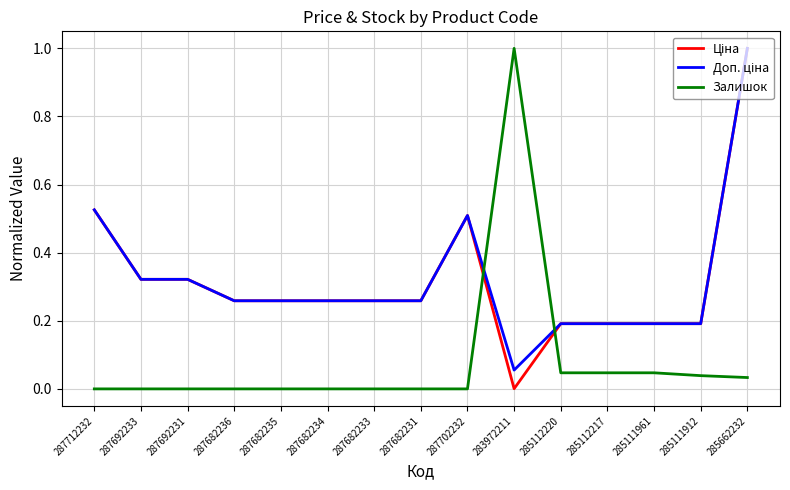

True or false: Залишок has a value of 0.0 at 287692233.

True